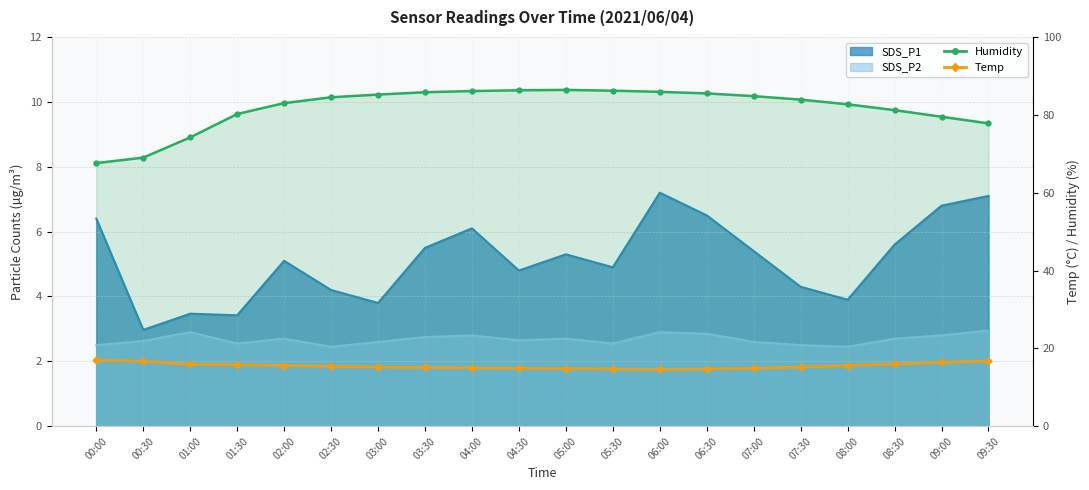

Reading left to right, extract all data points from this chart.

Humidity line: 67.6	69.0	74.2	80.2	83.0	84.5	85.2	85.8	86.1	86.3	86.4	86.2	85.9	85.5	84.8	83.9	82.7	81.2	79.5	77.8
Temp: 17.0	16.7	15.9	15.8	15.6	15.4	15.2	15.1	15.0	14.9	14.8	14.7	14.6	14.7	14.9	15.2	15.6	16.0	16.4	16.8